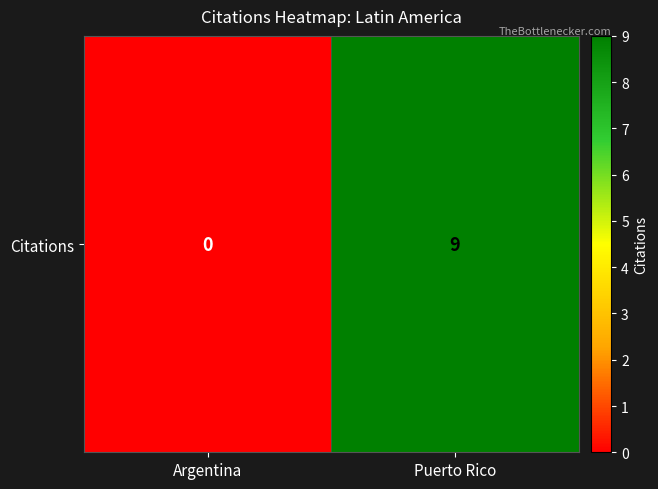

What is the change in value from Argentina to Puerto Rico?

+9